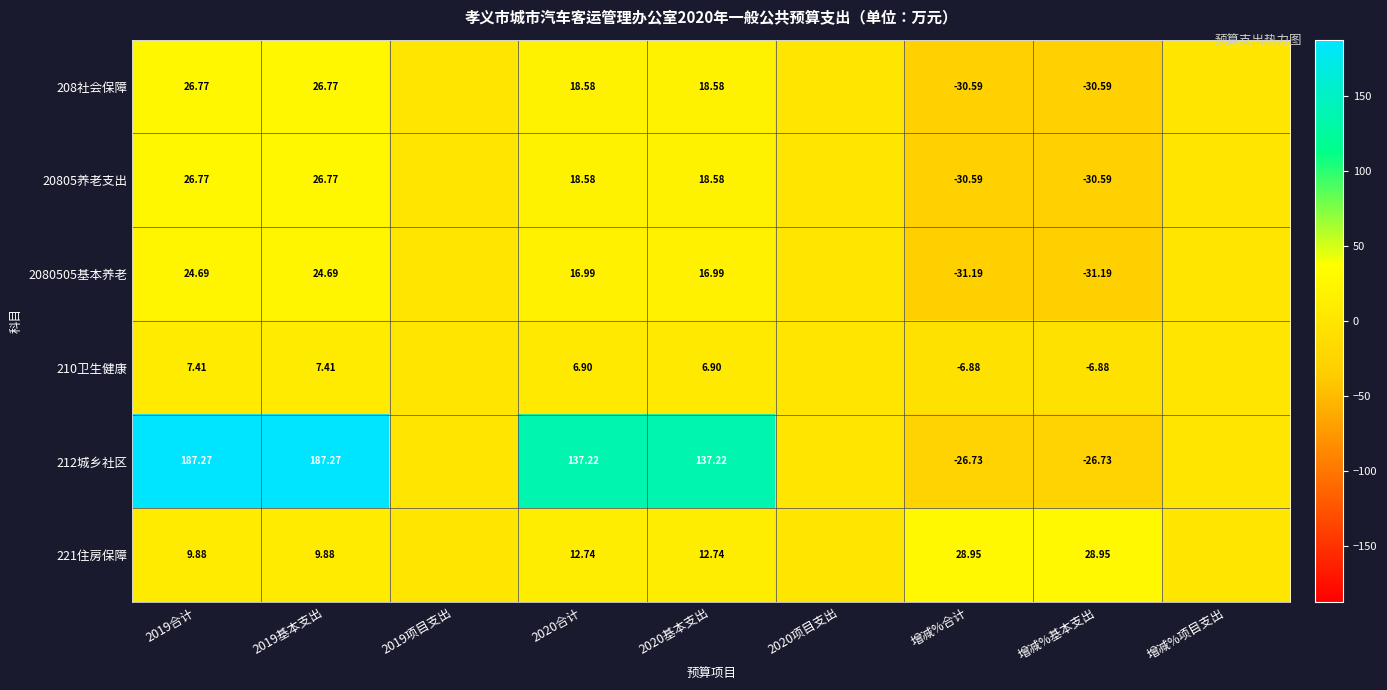

At which label does 20805养老支出 first exceed 0?

2019合计